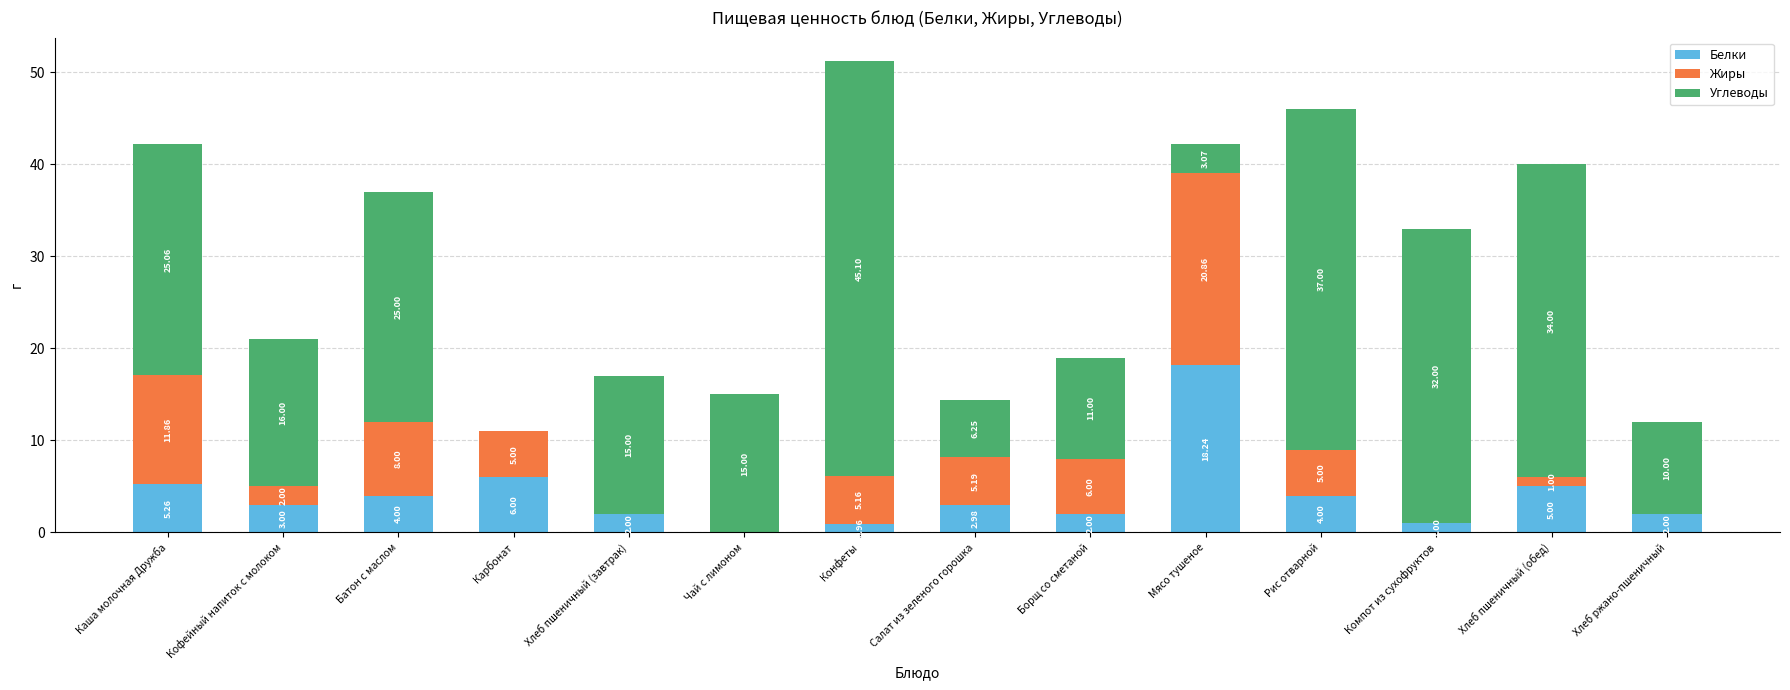

What is the sum of all Белки values?

56.4